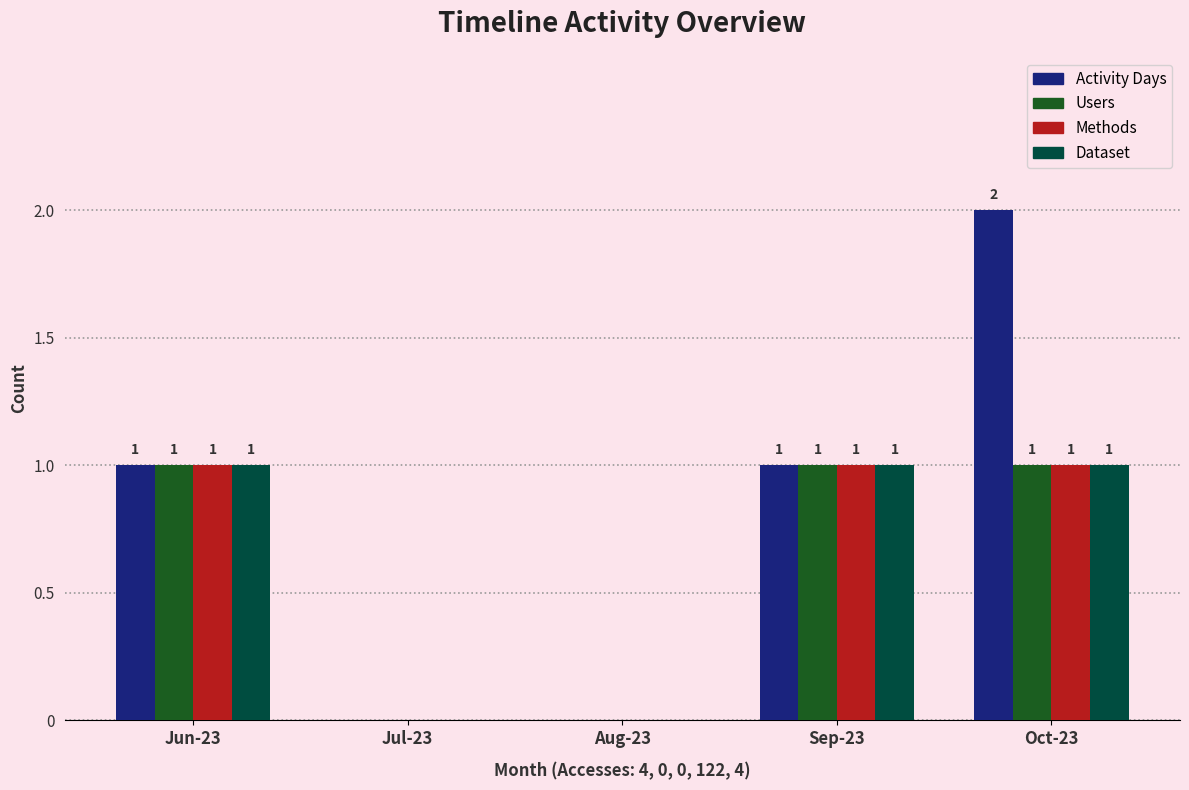

What is the sum of all Dataset values?

3